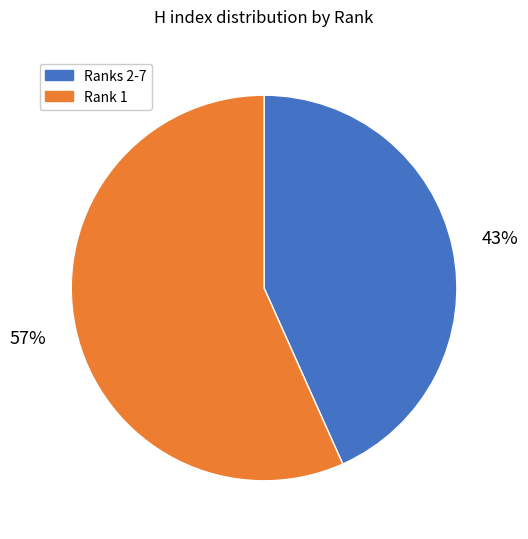

Count the number of slices in the pie.

2